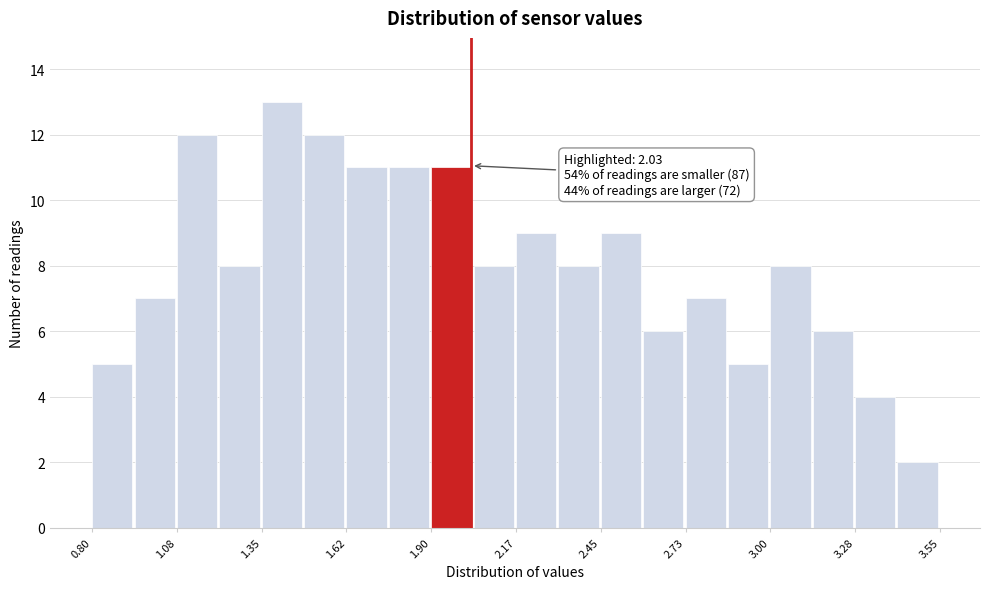

Around what value on the x-axis is the tallest bar? Give the approximate position of its centre, as read against the axis.

1.40